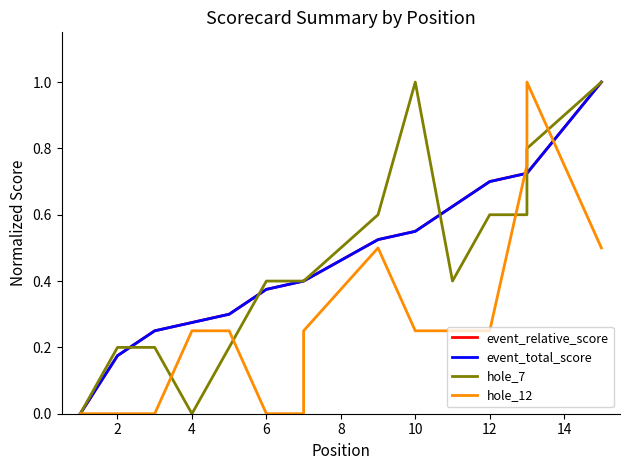

True or false: event_relative_score and event_total_score cross at least once.

False